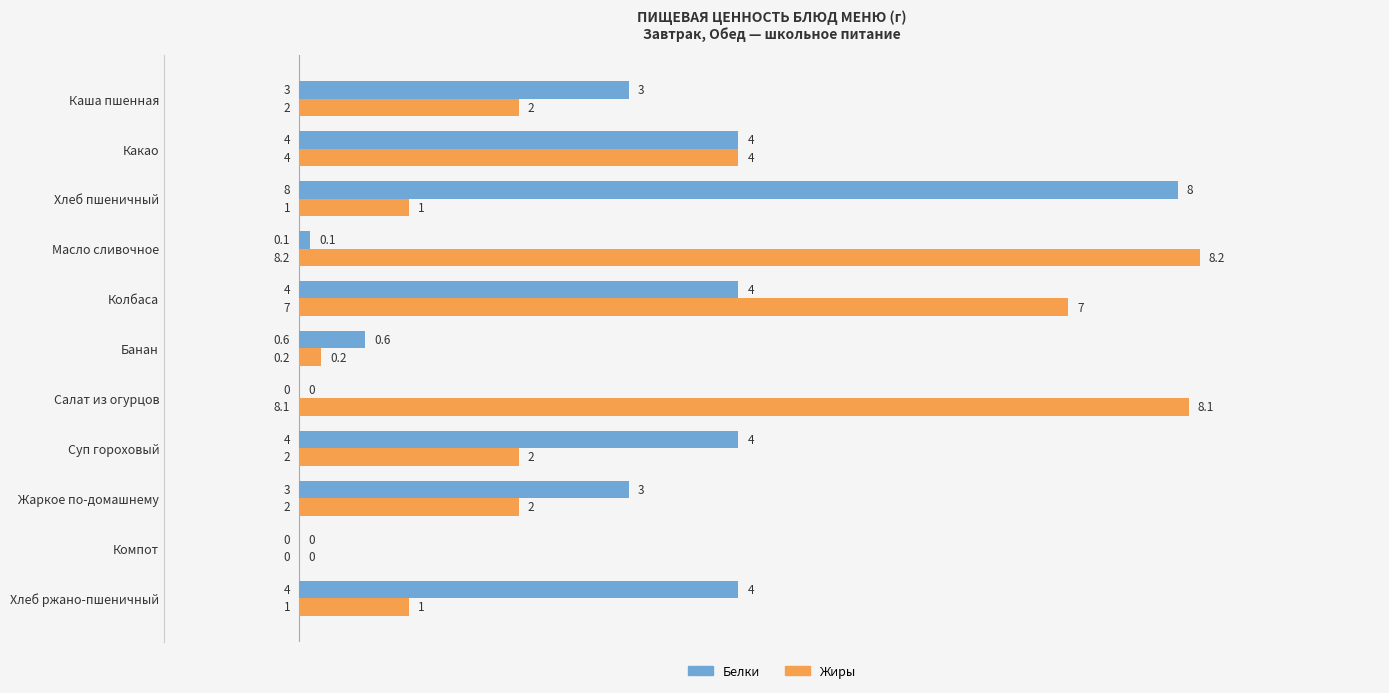

How many series are shown in this chart?

2